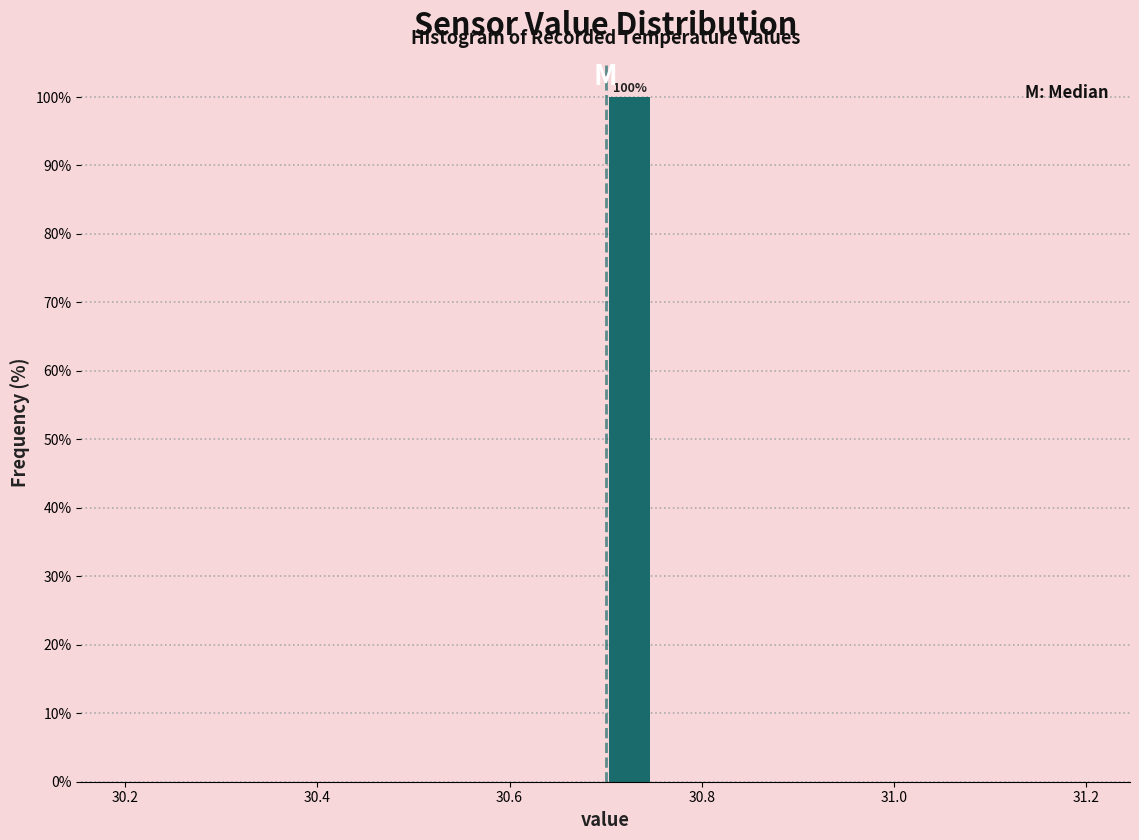

Around what value on the x-axis is the tallest bar? Give the approximate position of its centre, as read against the axis.

30.72